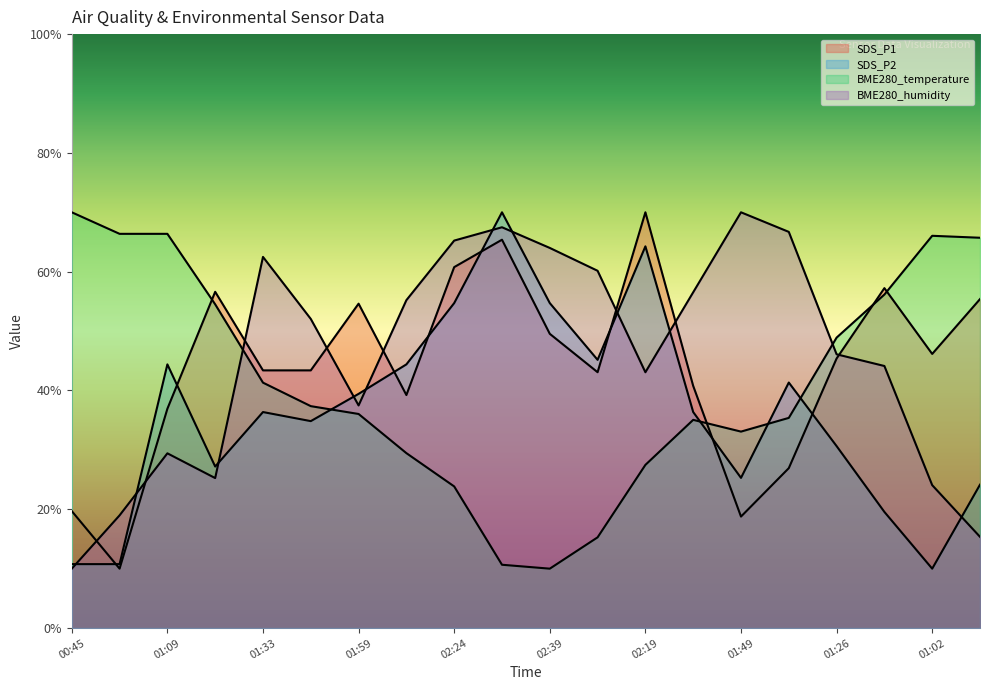

What is the label of the 8th point from the left?

02:11